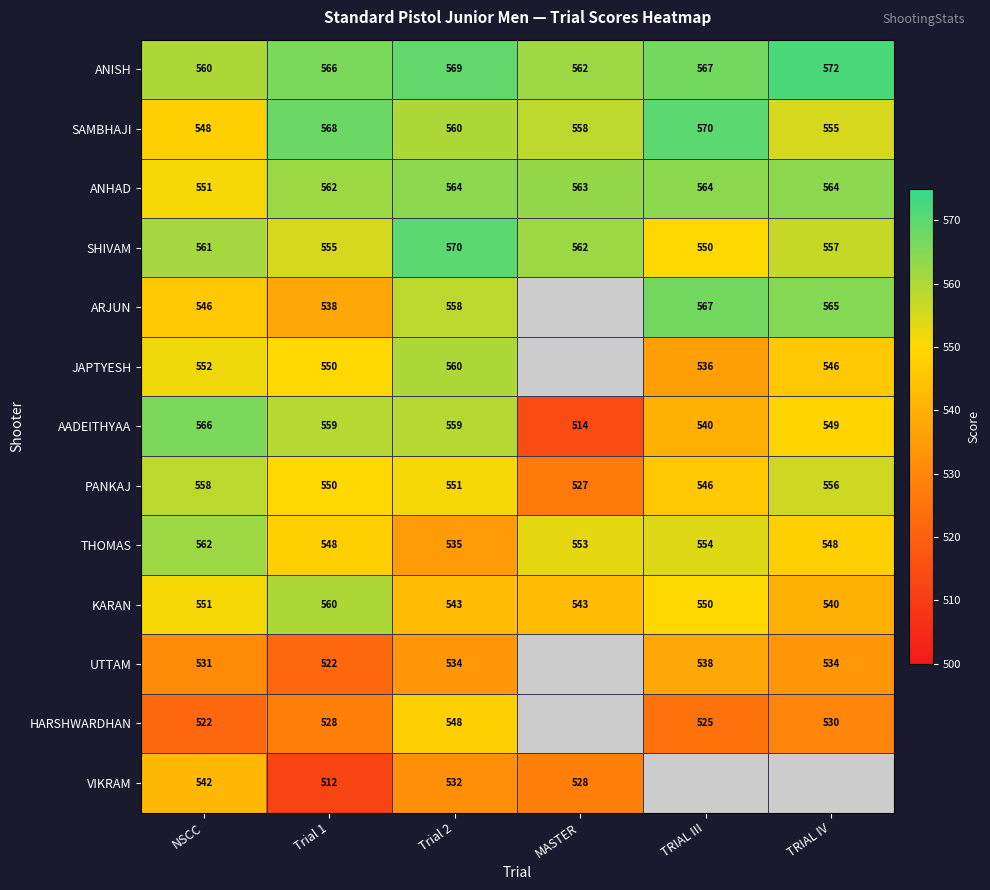

Which label corresponds to the smallest value in the chart?

Trial 1